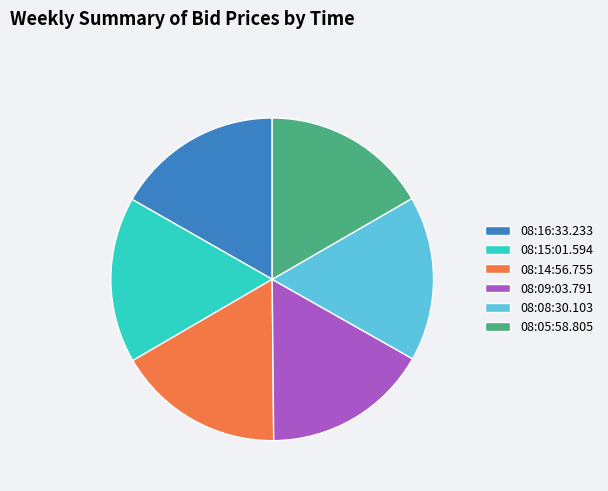

Approximately how many times larger is the value at 08:15:01.594 compared to 08:05:58.805?

1.0